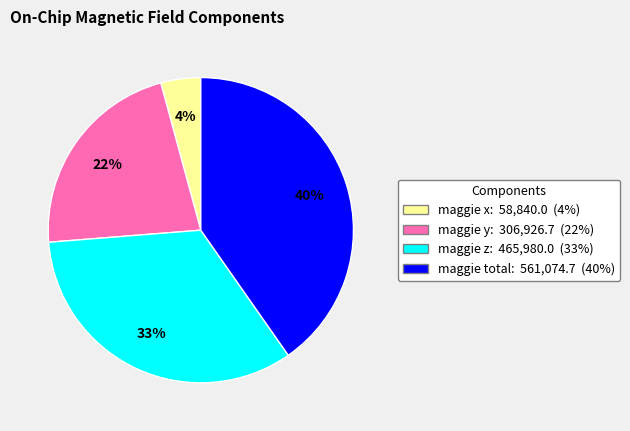

Is the sum of maggie x and maggie total greater than half?

No